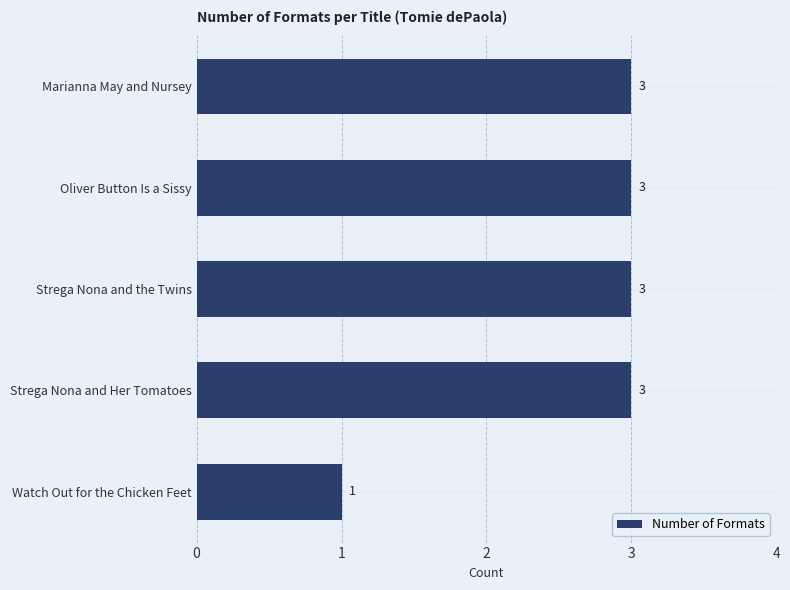

How many series are shown in this chart?

1